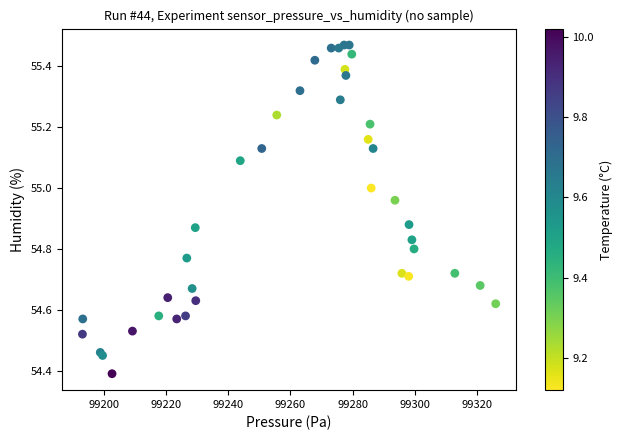

What Y value in the scatter plot is closest to 54?

54.4